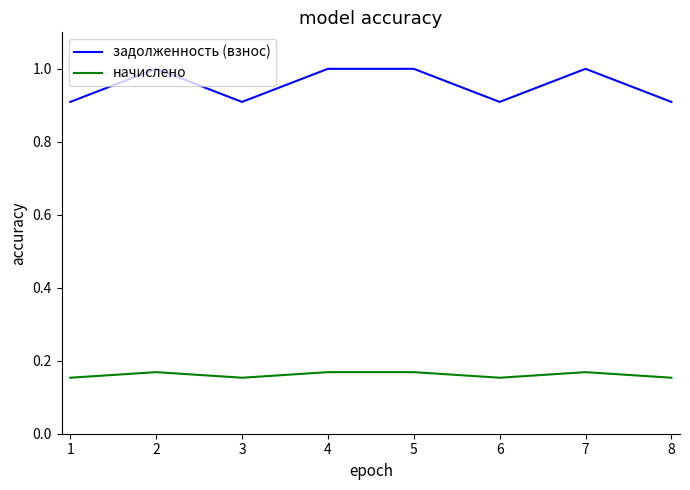

What is the maximum value for задолженность (взнос)?

1.0